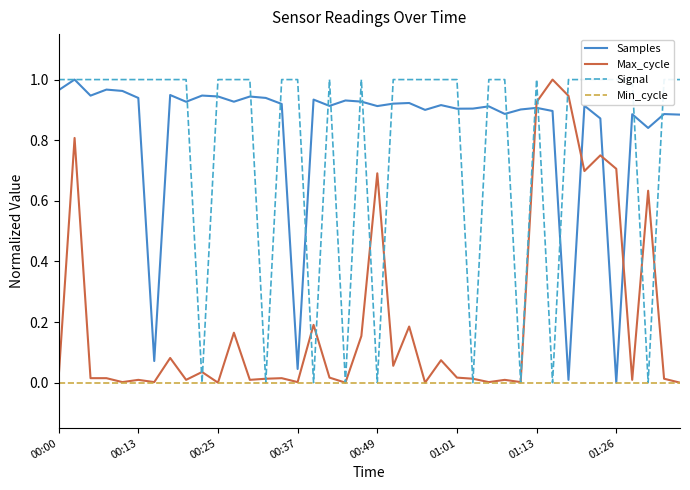

True or false: Max_cycle has a value of 0.7 at 00:49.

True